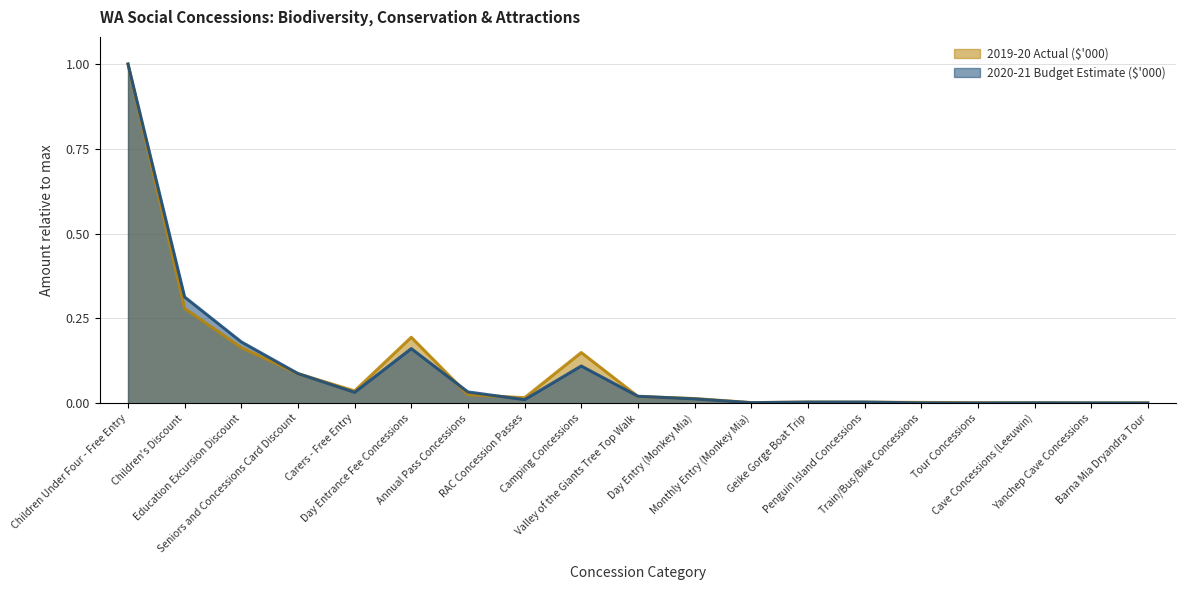

Count the number of categories in the chart.

19